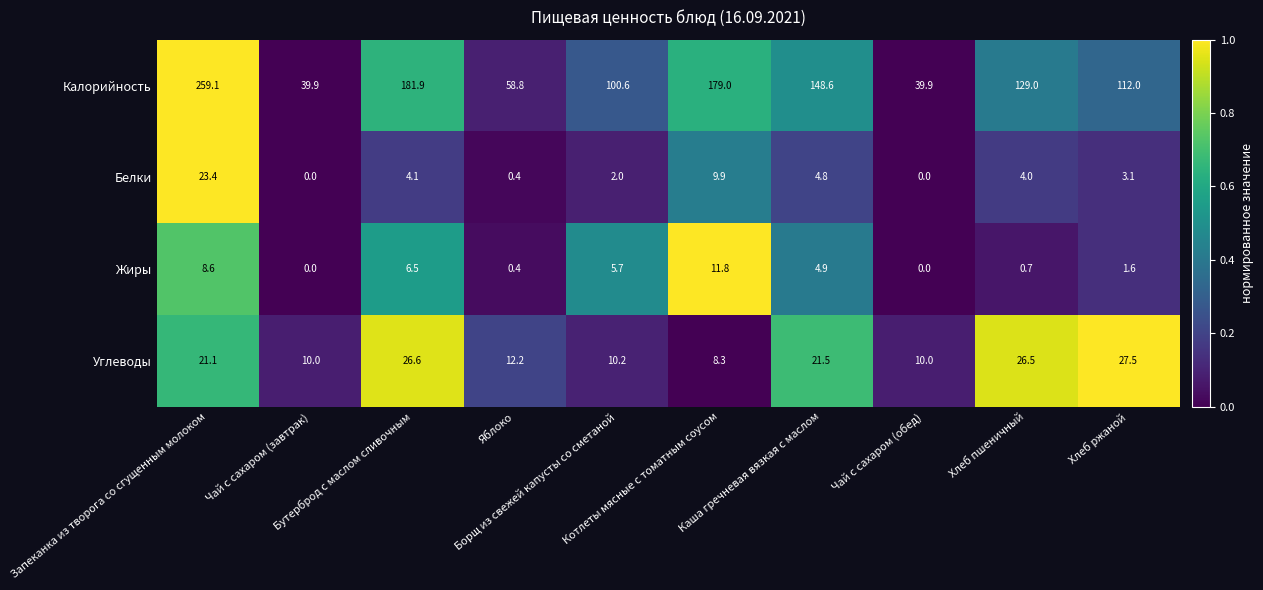

What is the sum of all Белки values?

51.7